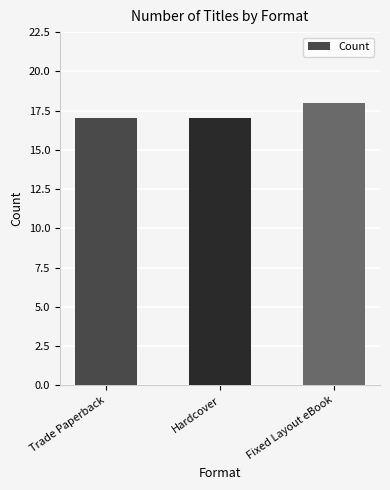

What is the average value?

17